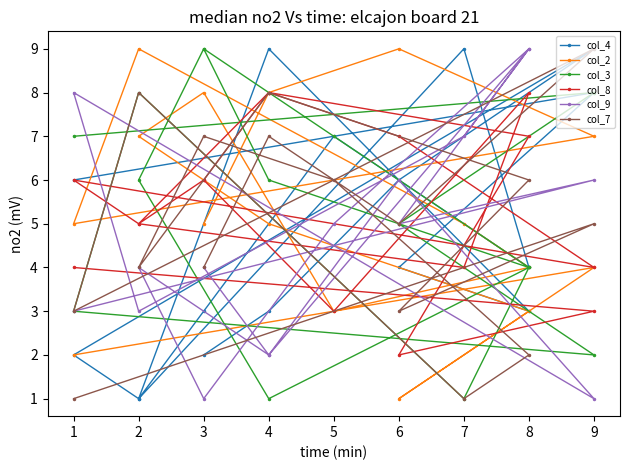

How many intersections are there between col_8 and col_7?

8